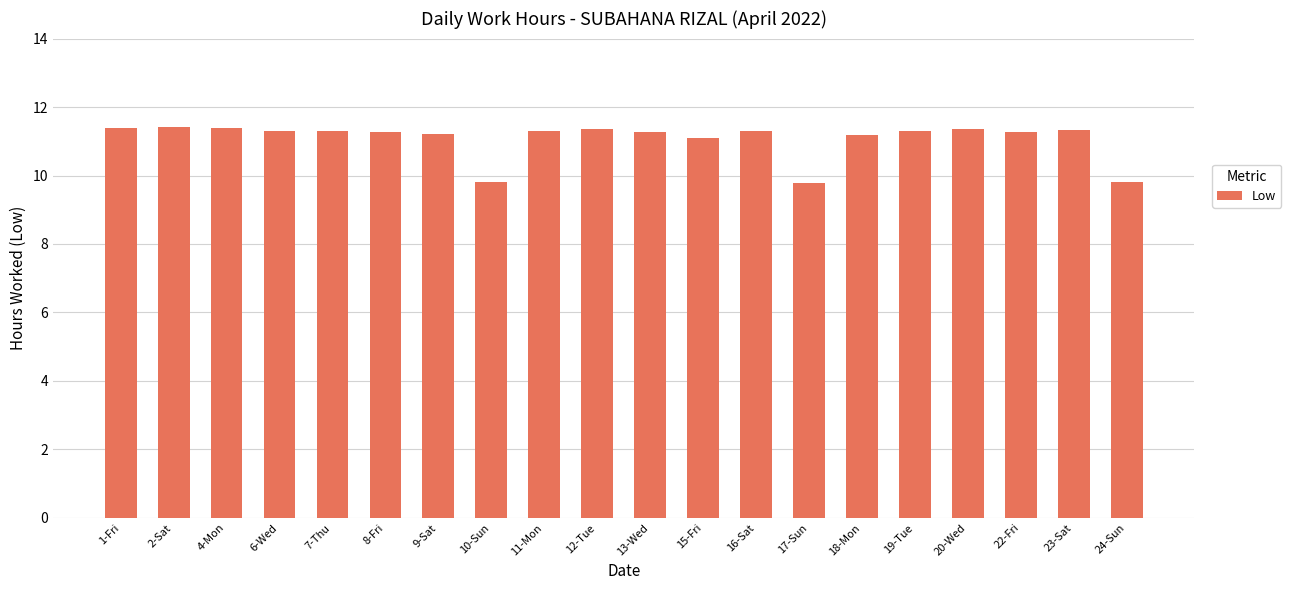

Is it true that the value at 10-Sun is 9.8?

True